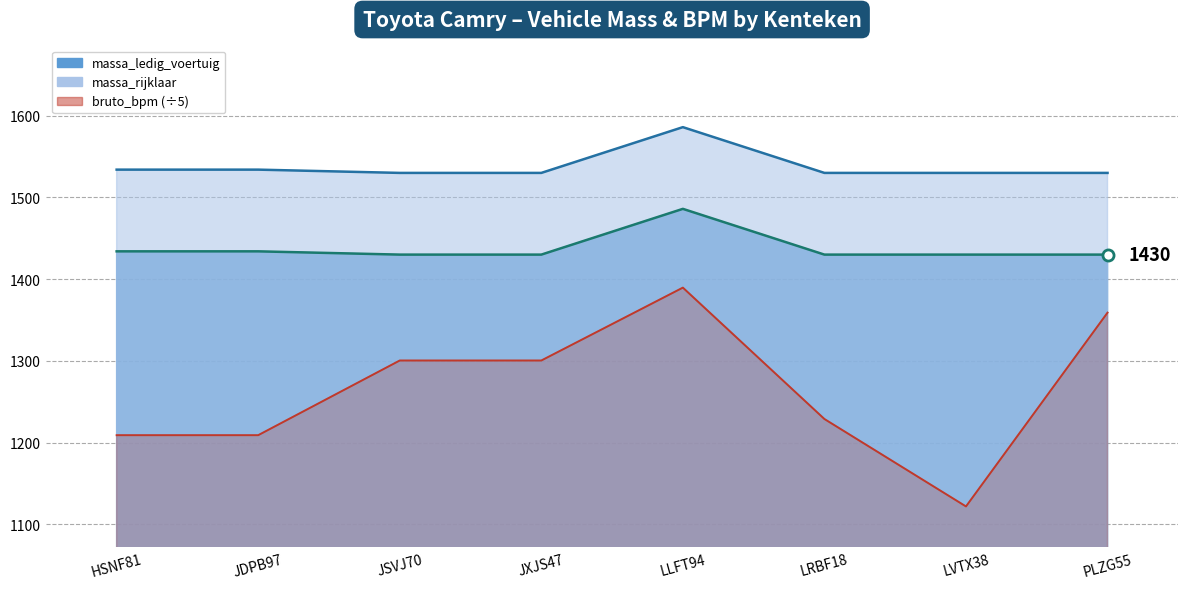

Rank the series by their average value, from highest to lowest.

massa_rijklaar, massa_ledig_voertuig, bruto_bpm